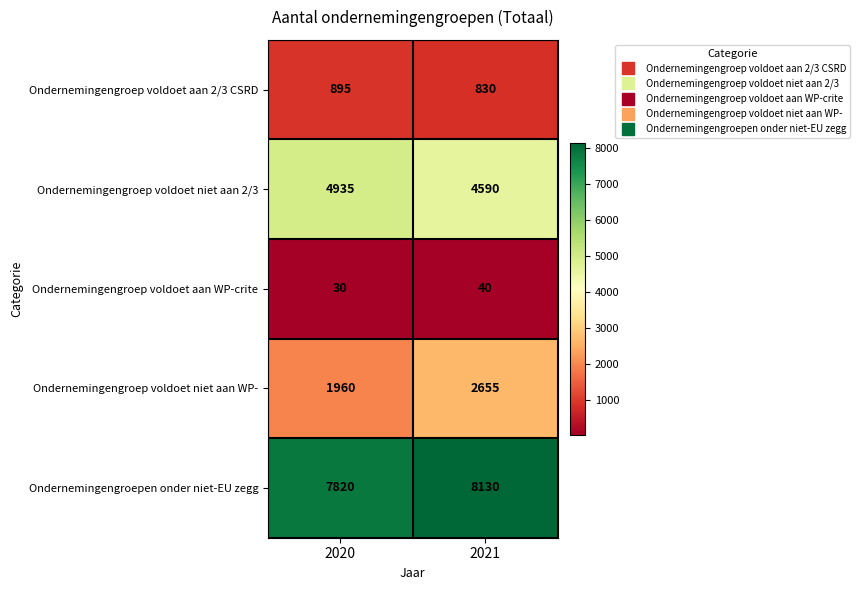

What is the greatest value displayed?

8130